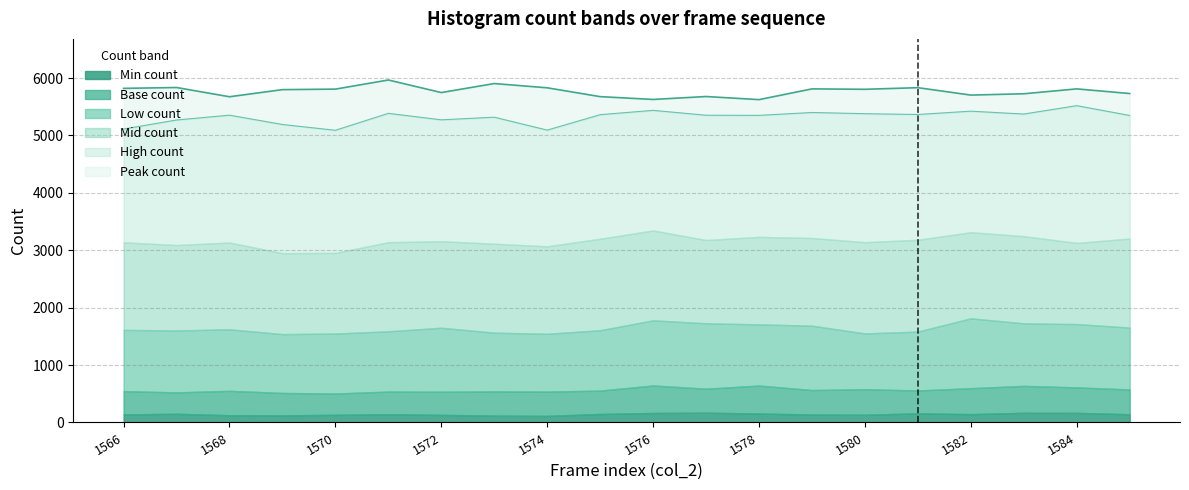

List the labels in order of Base count value, largest first.

1576, 1578, 1583, 1584, 1582, 1577, 1580, 1585, 1579, 1581, 1575, 1568, 1566, 1573, 1571, 1574, 1572, 1567, 1569, 1570